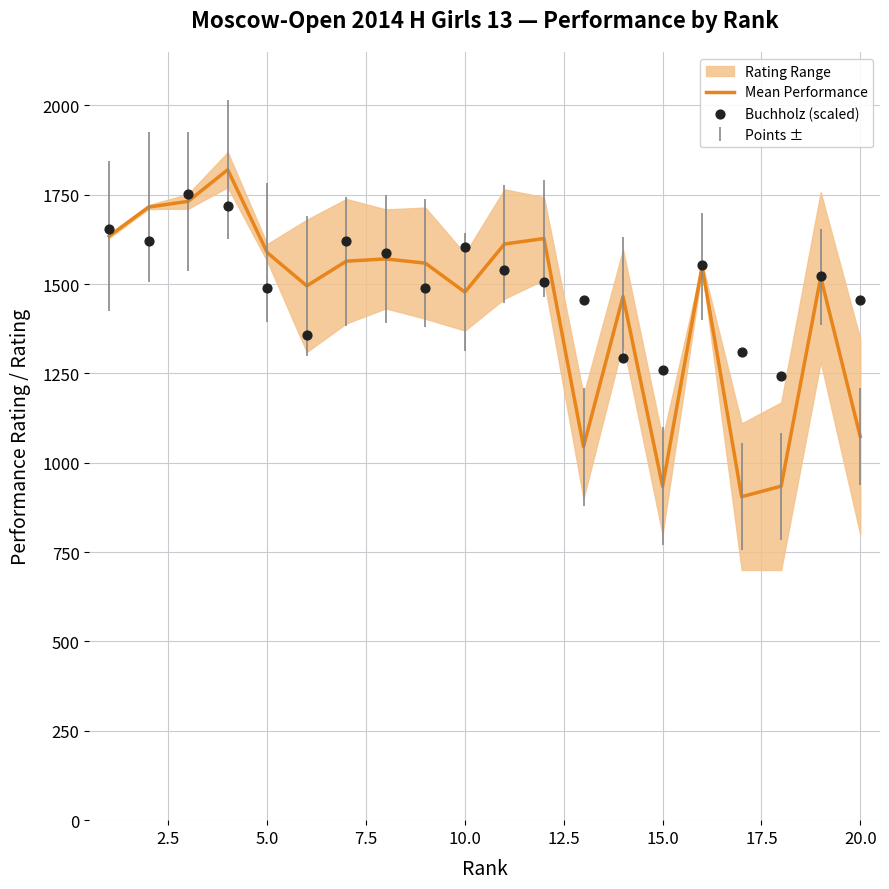

At how many categories does at least one series exceed 1036?

20